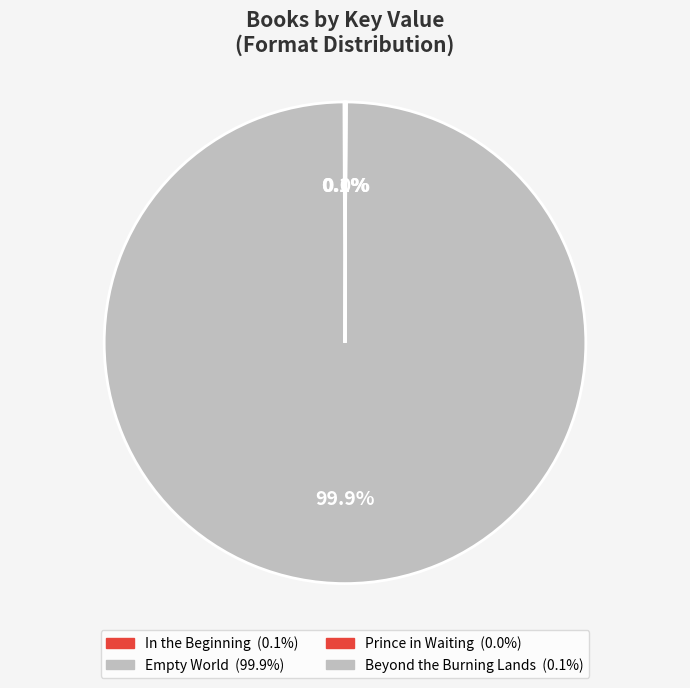

What percentage do Empty World and In the Beginning together represent?

99.9%